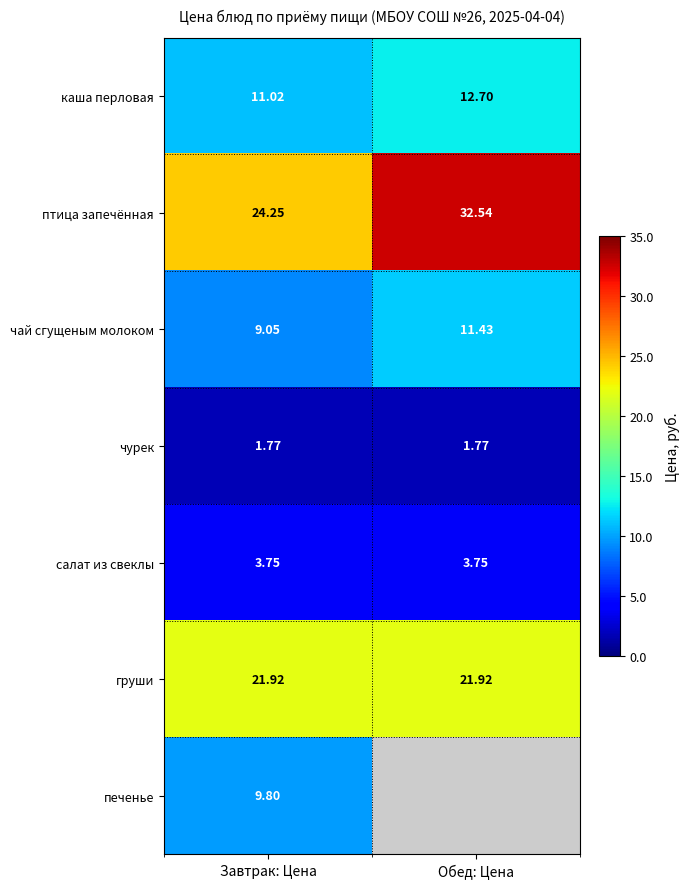

Is the value of салат из свеклы at Завтрак: Цена greater than the value of печенье at Завтрак: Цена?

No